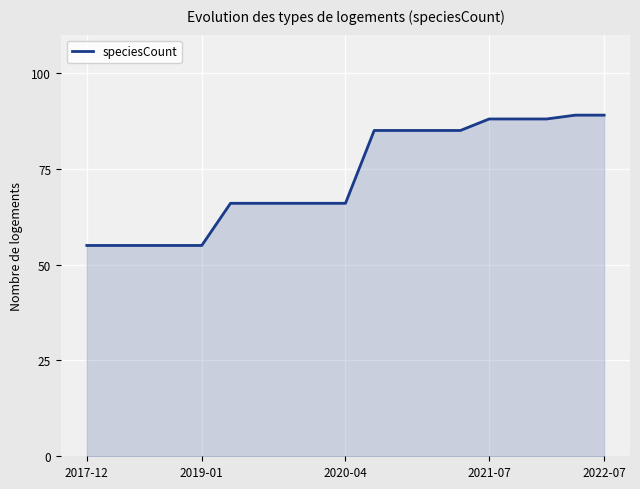

What is the difference between the maximum and minimum values?

34